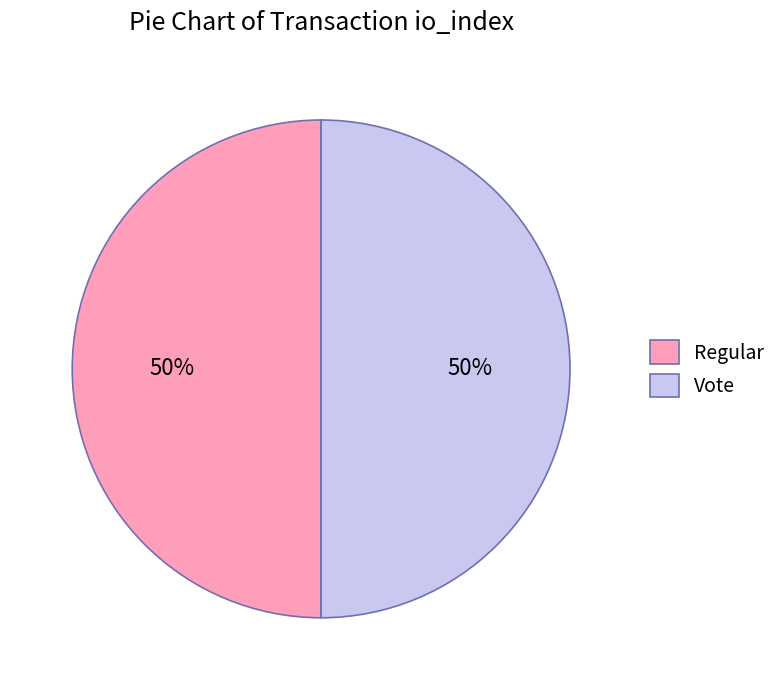

To the nearest percent, what is the average slice percentage?

50%